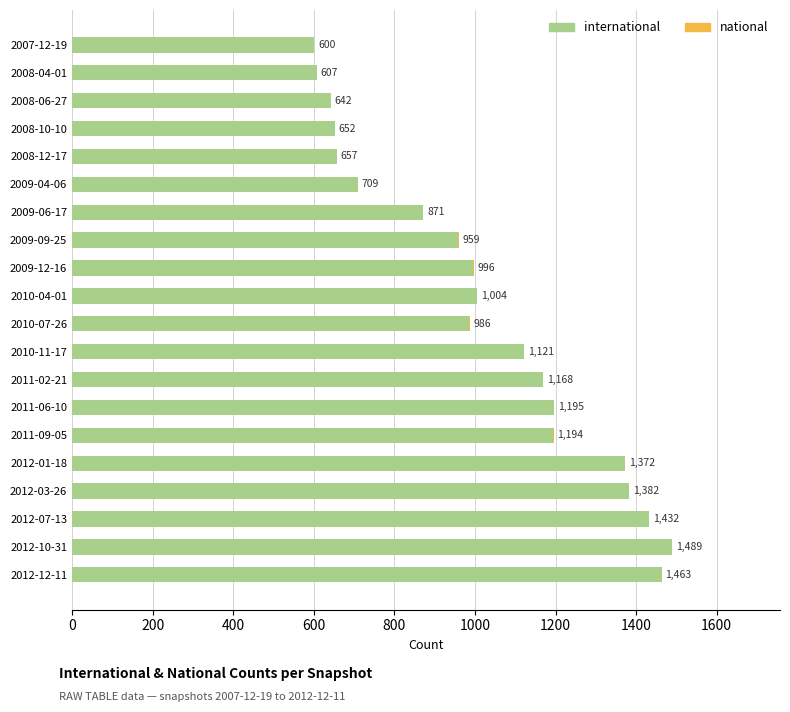

At which category is the sum across all series the highest?

2012-10-31